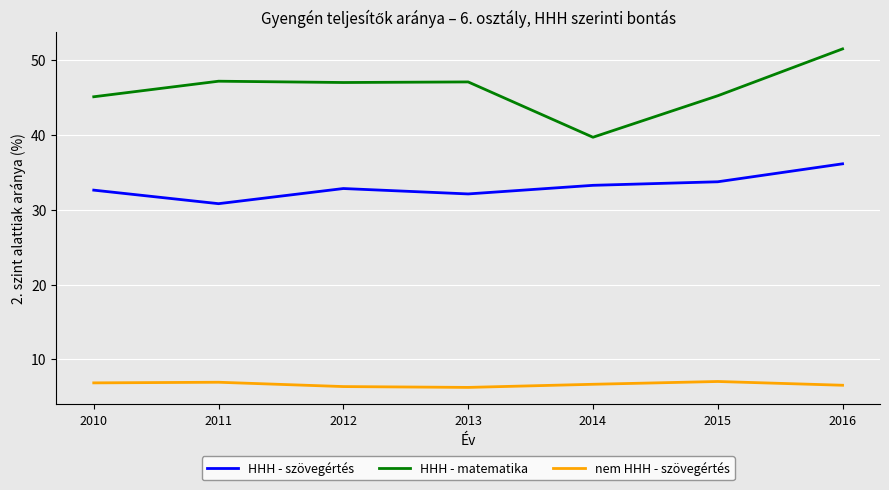

Which label corresponds to the largest value in the chart?

2016